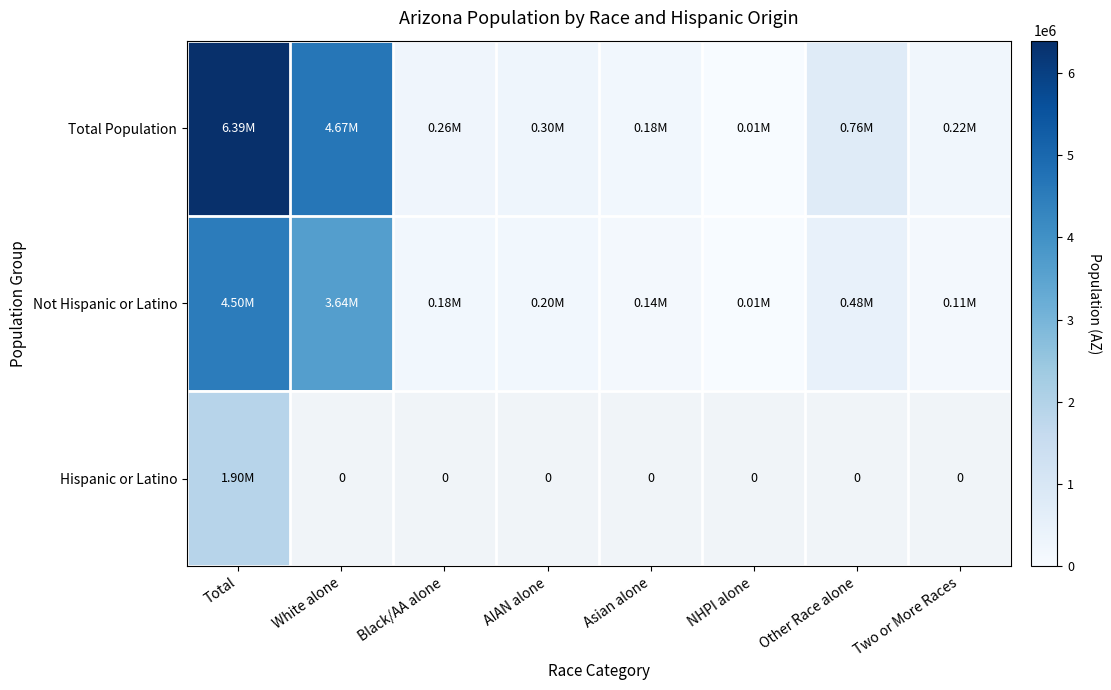

Between Black/AA alone and Asian alone, which series saw the biggest shift?

Total Population